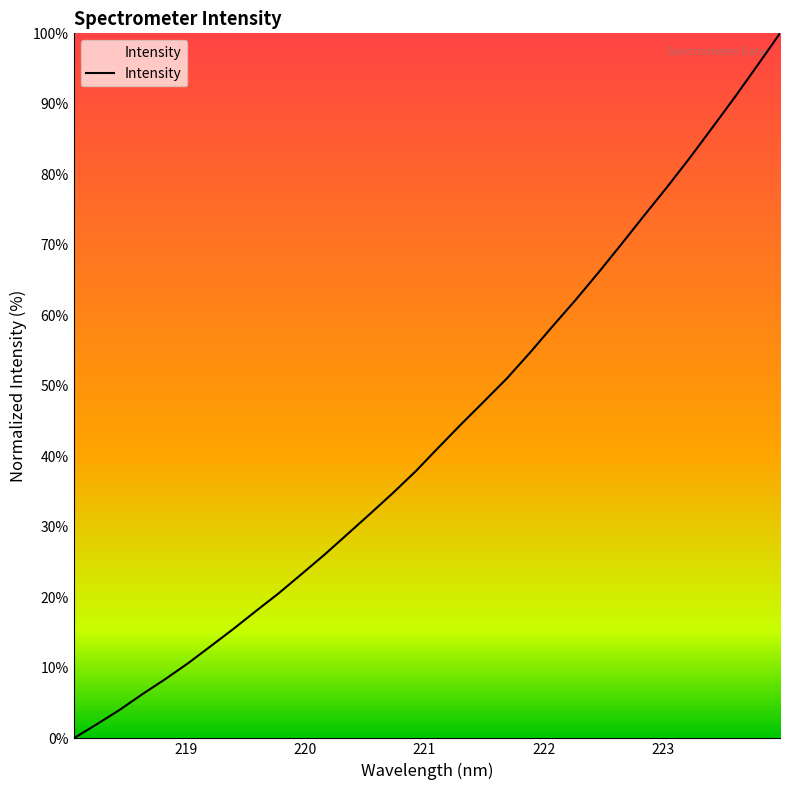

What is the greatest value displayed?

100.0